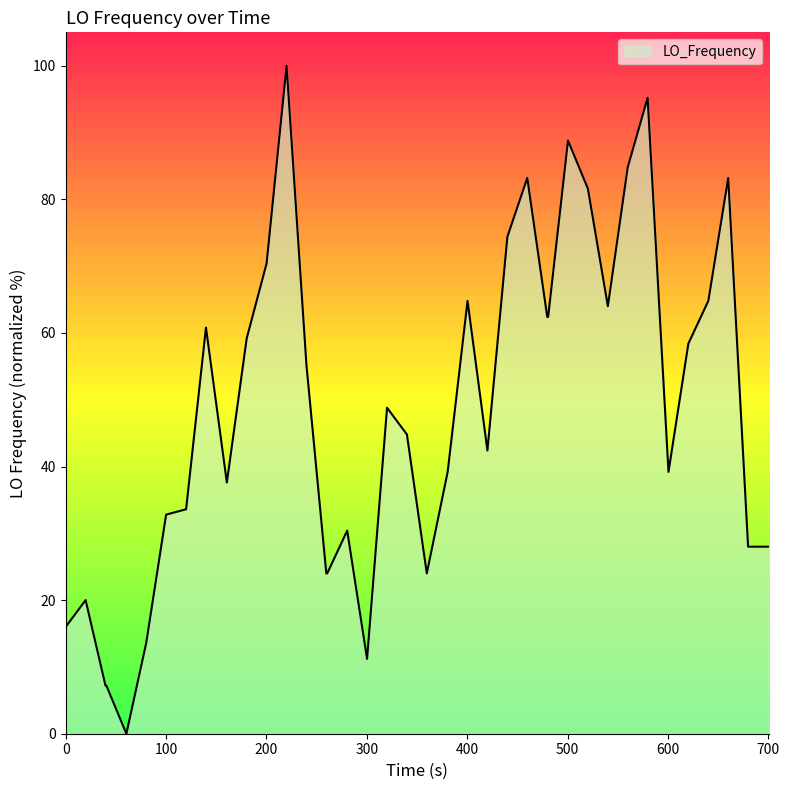

What is the maximum value shown in the chart?

100.0